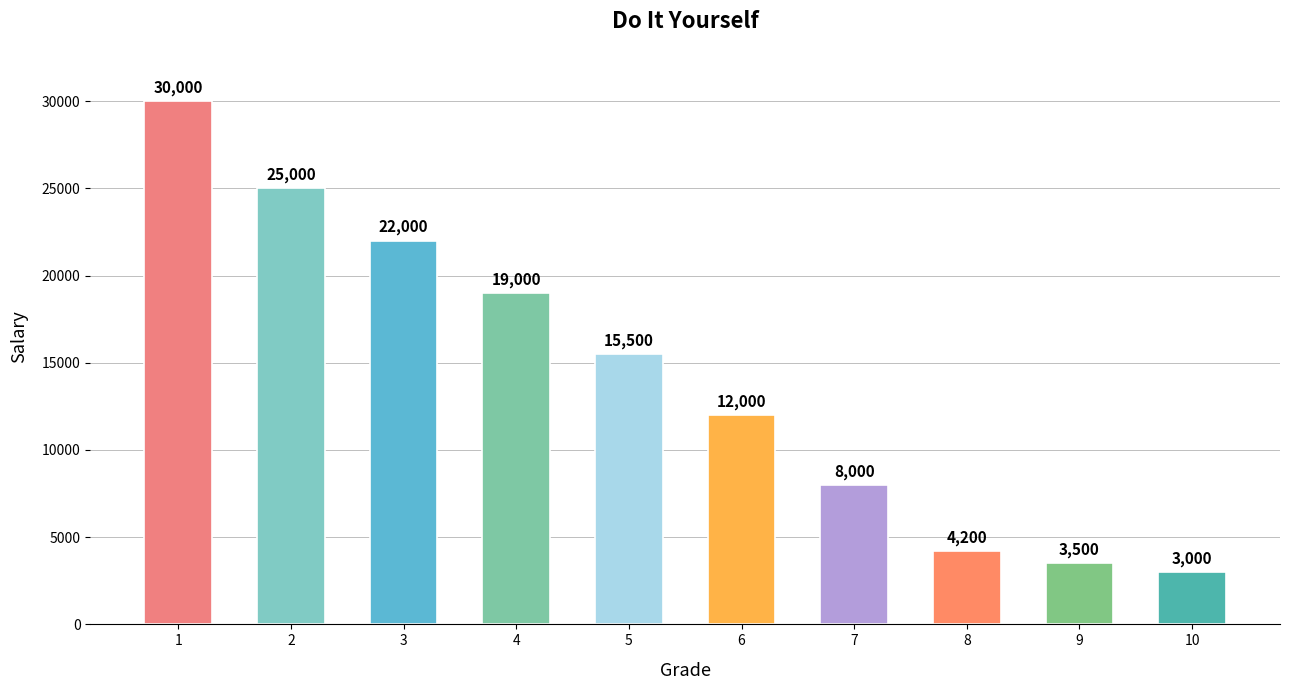

Rank the categories by value from lowest to highest.

10, 9, 8, 7, 6, 5, 4, 3, 2, 1